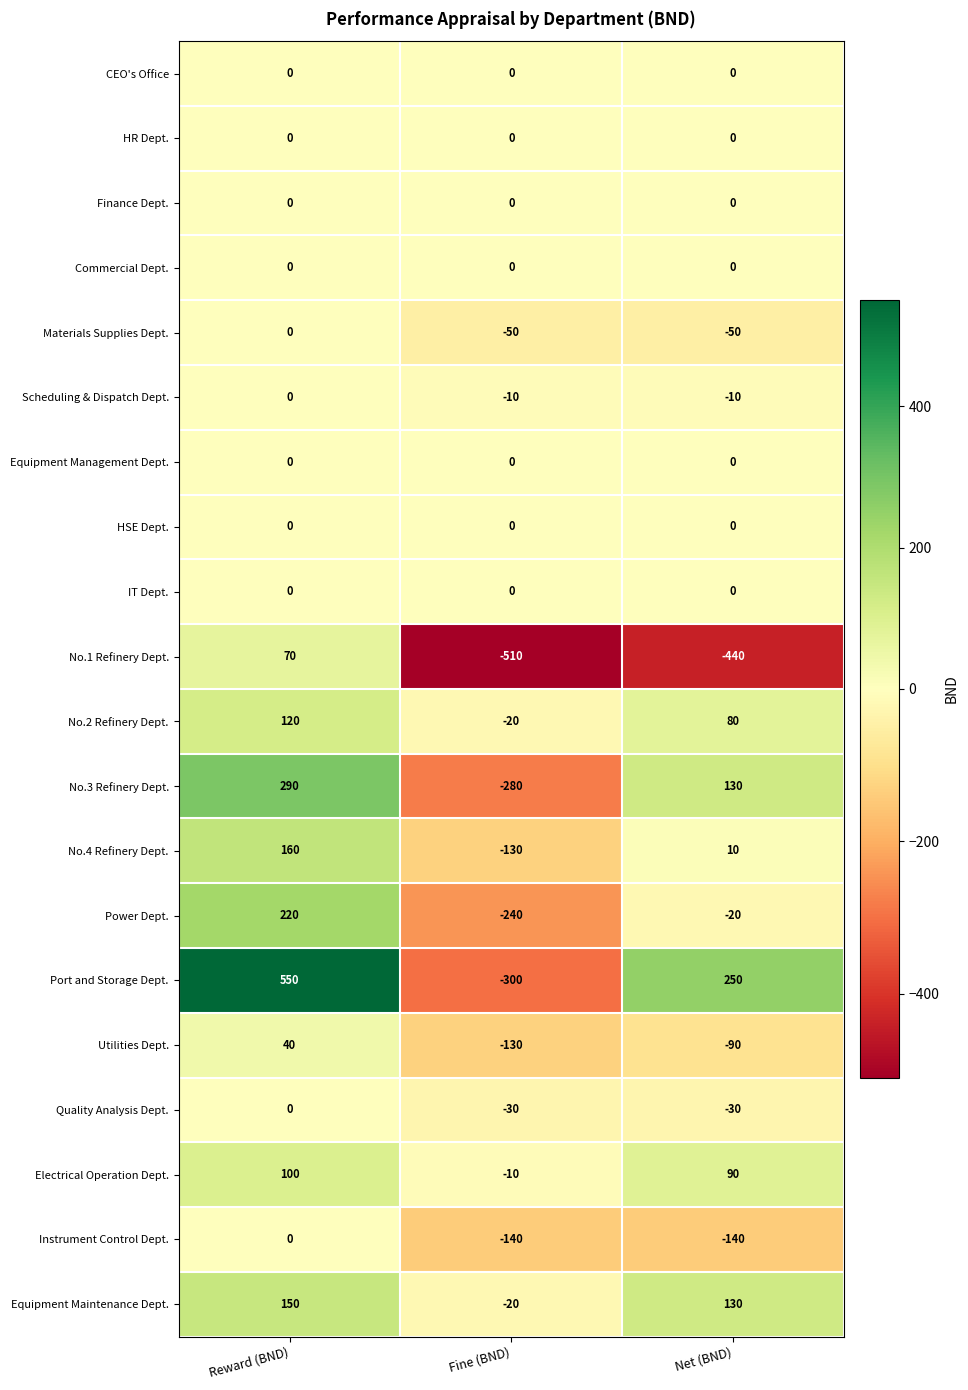

The CEO's Office series shows 0 at Reward (BND). True or false?

True